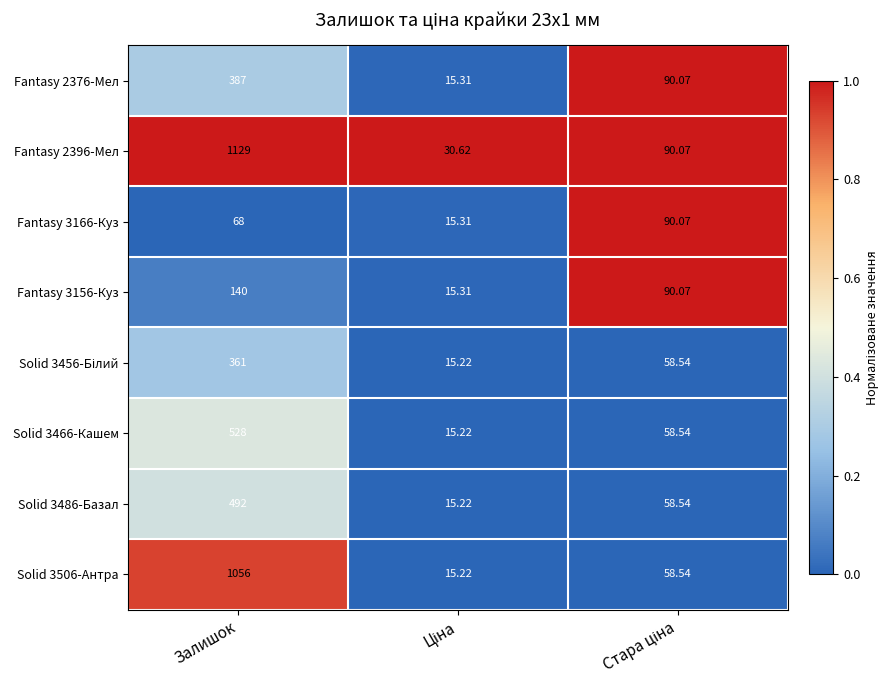

Which category has the highest value in the Fantasy 3156-Куз series?

Залишок